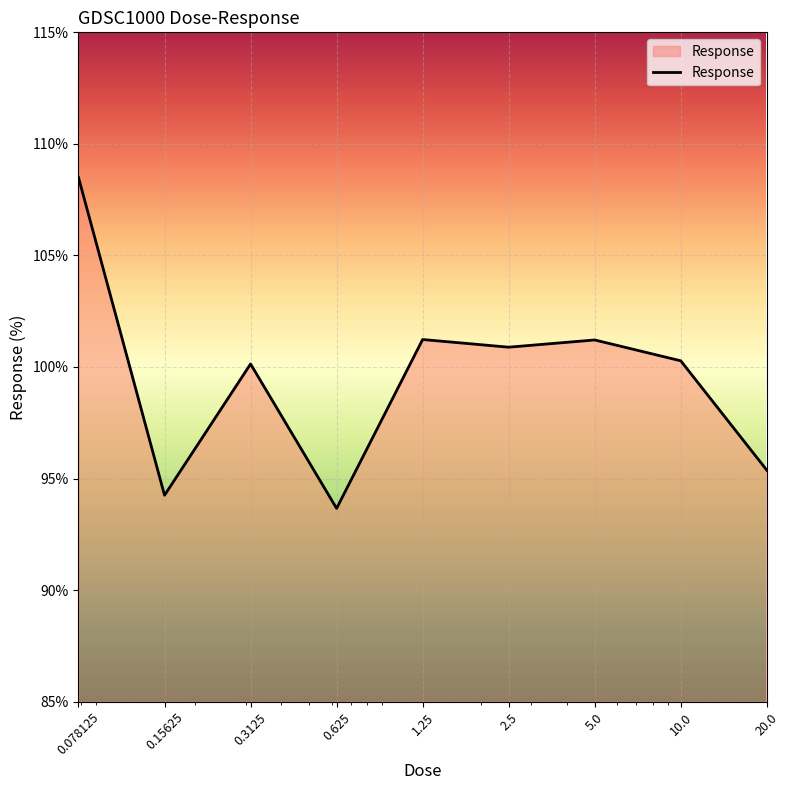

What is the smallest value displayed?

93.7